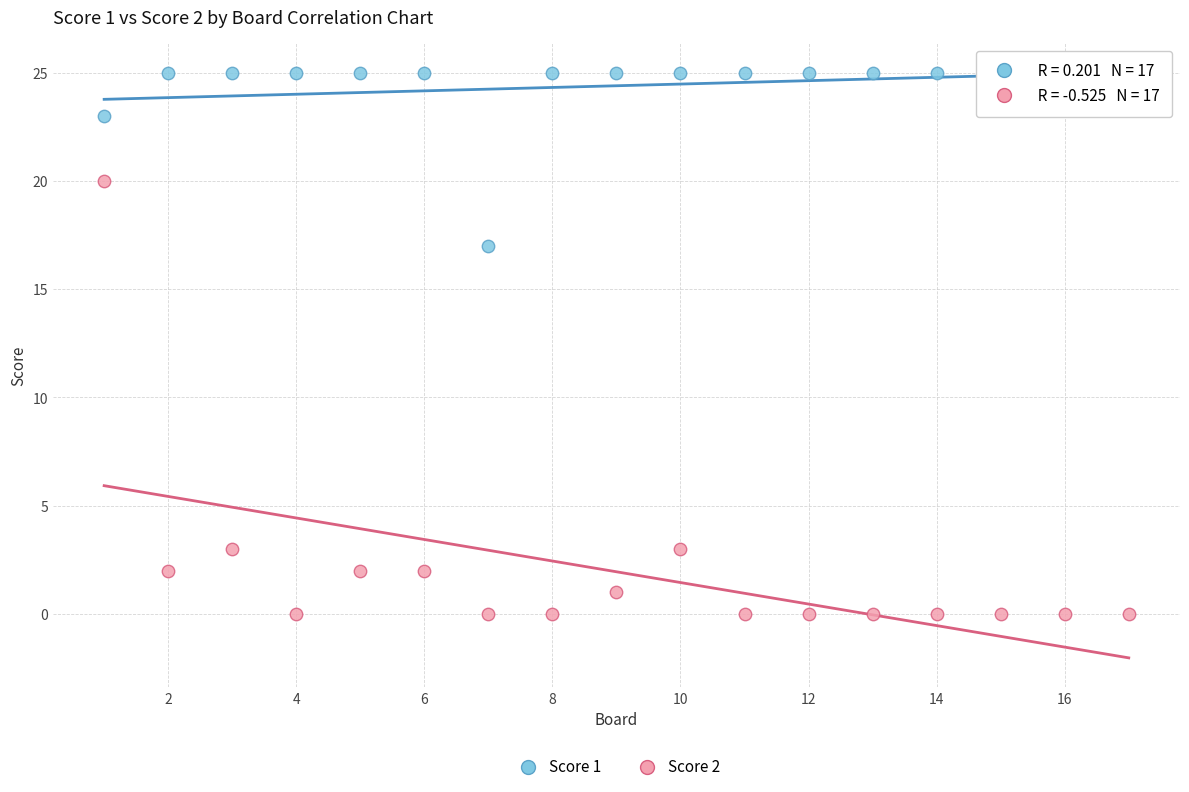

Which series reaches the maximum Y coordinate?

Score 1